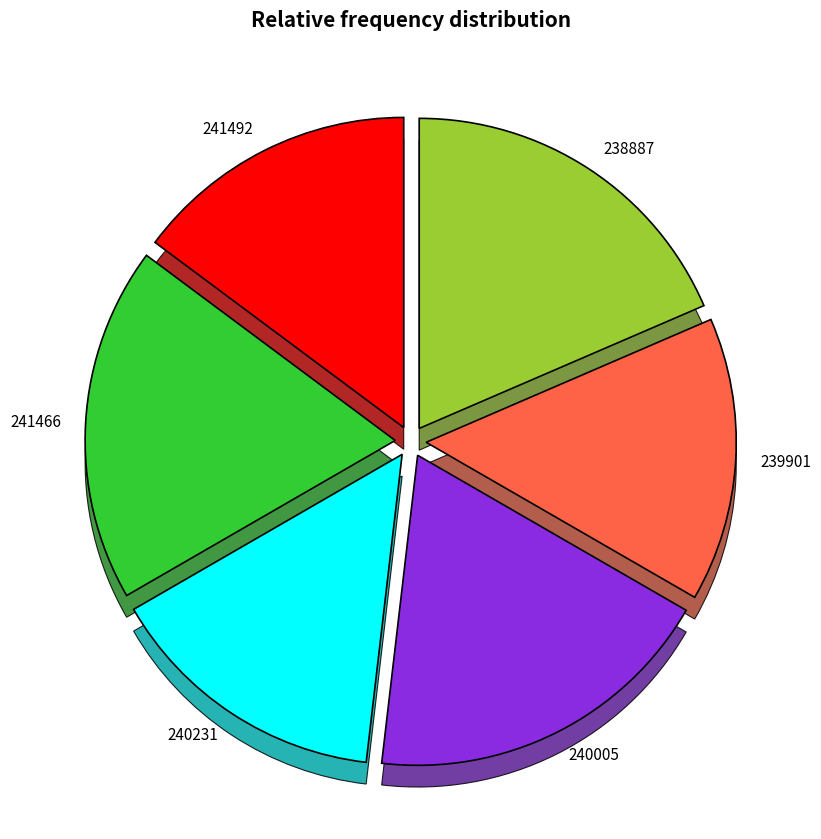

True or false: 241492 accounts for 15% of the total.

True